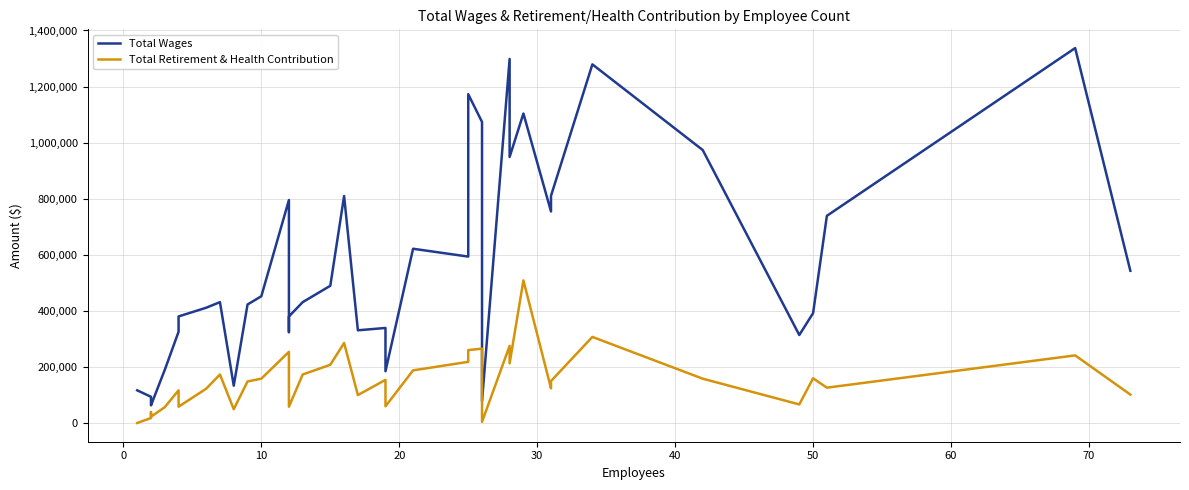

How many positive values does the Total Retirement & Health Contribution series have?

38